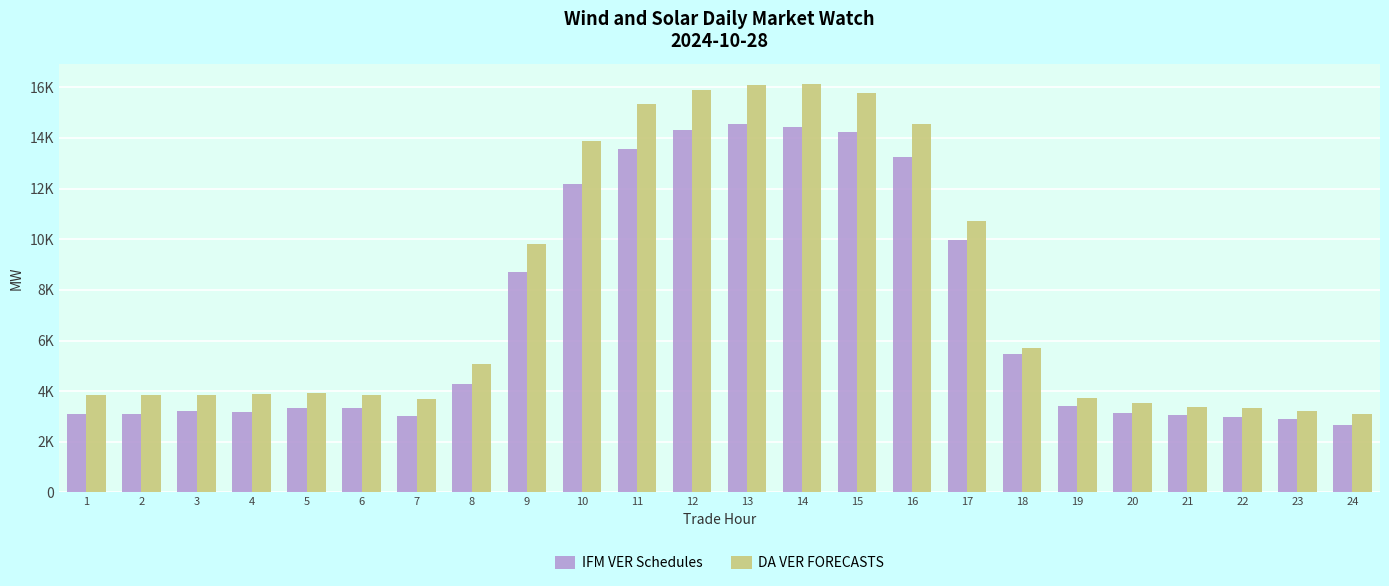

Are the bars horizontal?

No